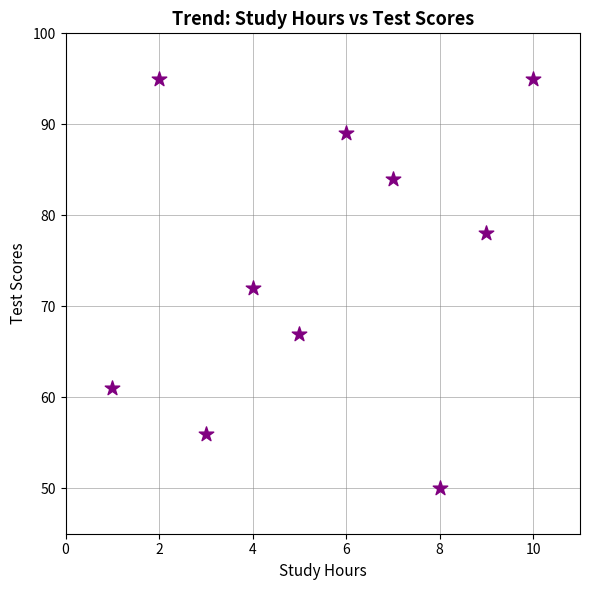

What is the range of X values (max minus min)?

9